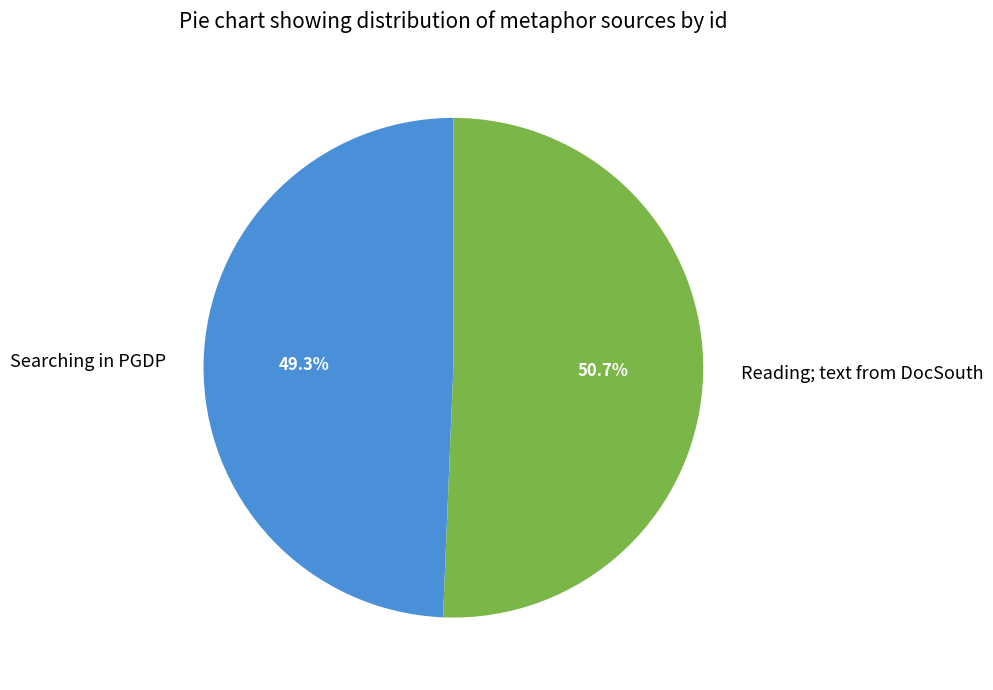

Rank the categories by value from lowest to highest.

Searching in PGDP, Reading; text from DocSouth